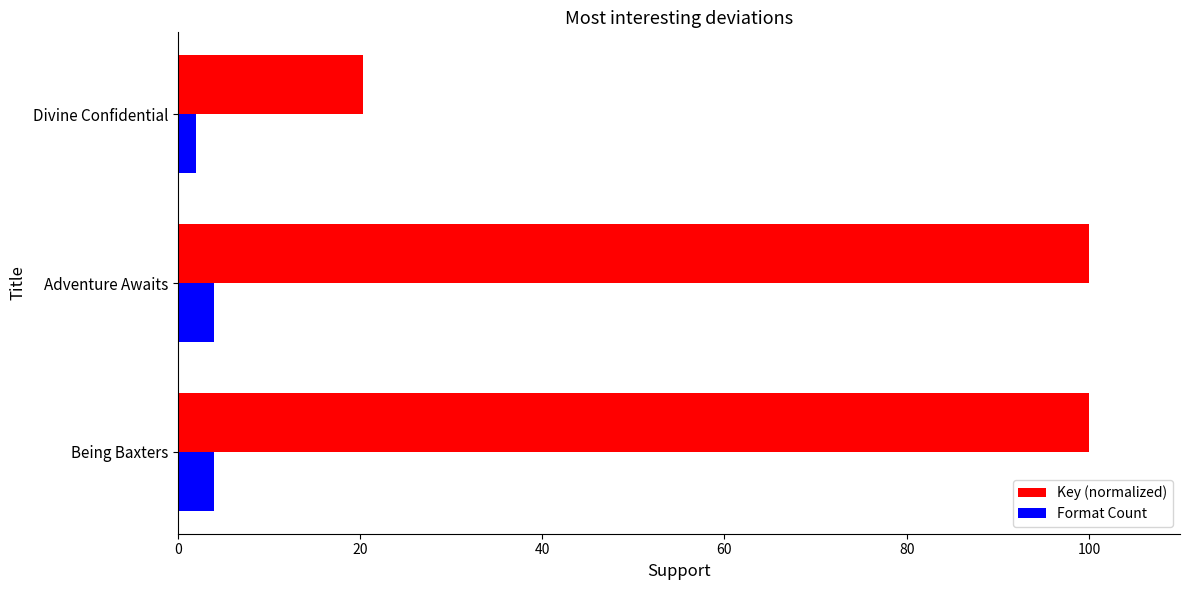

True or false: Format Count has a value of 4.0 at Adventure Awaits.

True